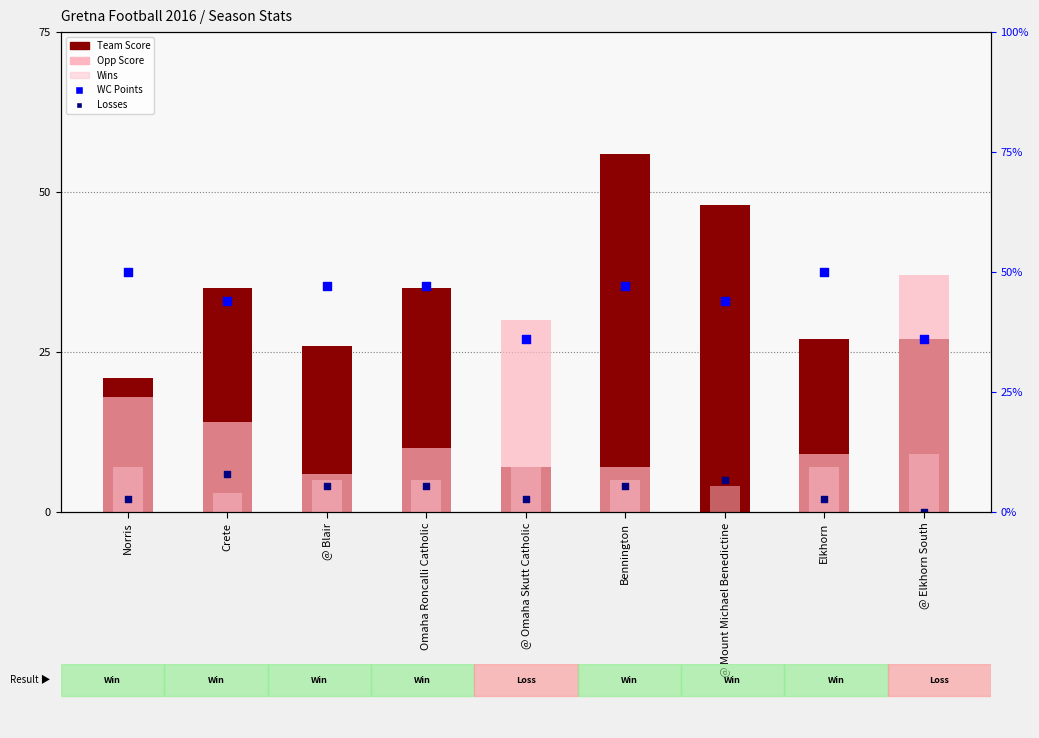

At which category is the sum across all series the highest?

Bennington